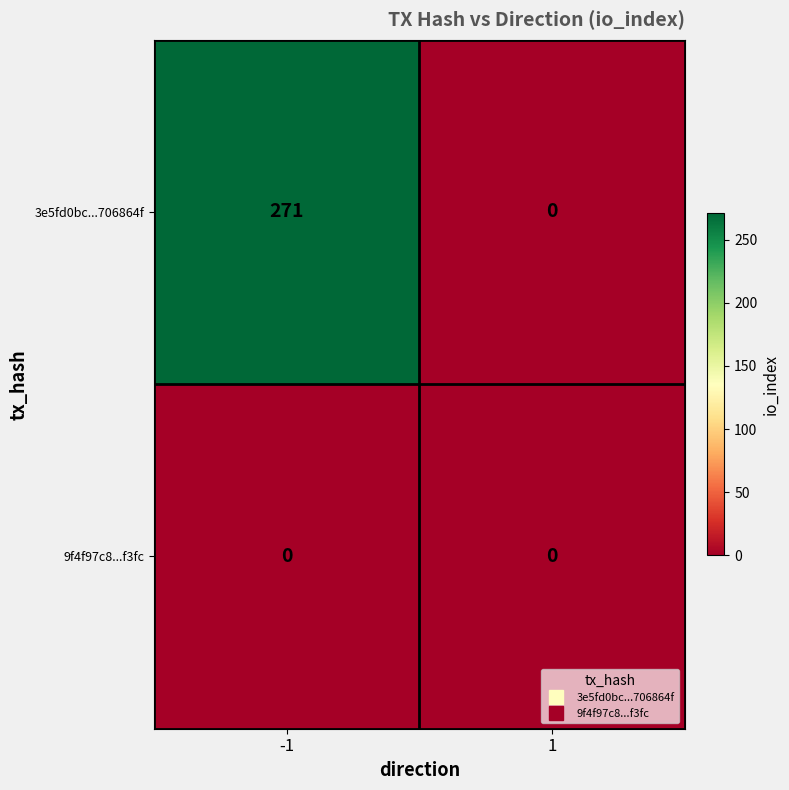

Reading left to right, extract all data points from this chart.

3e5fd0bc...706864f: 271	0
9f4f97c8...f3fc: 0	0